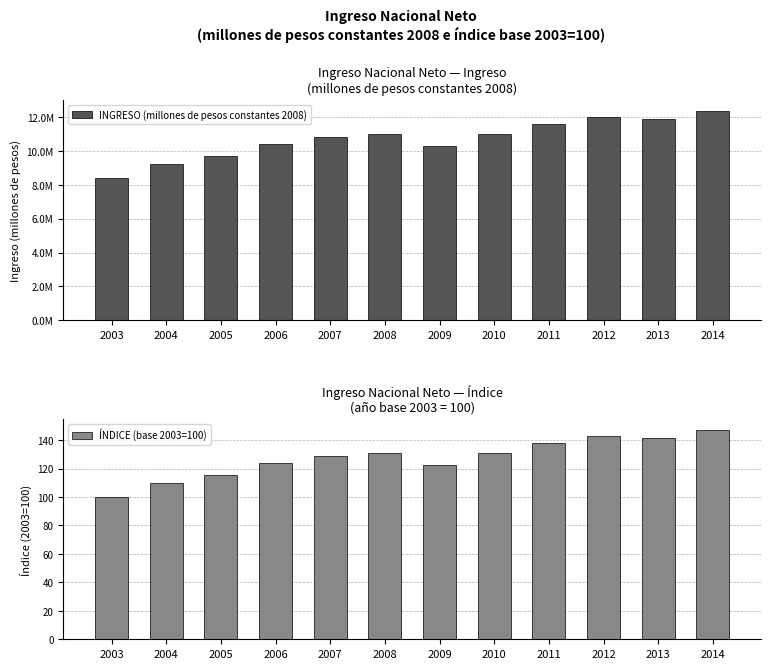

What is the sum of the ÍNDICE (base 2003=100) values at 2007 and 2003?

229.0